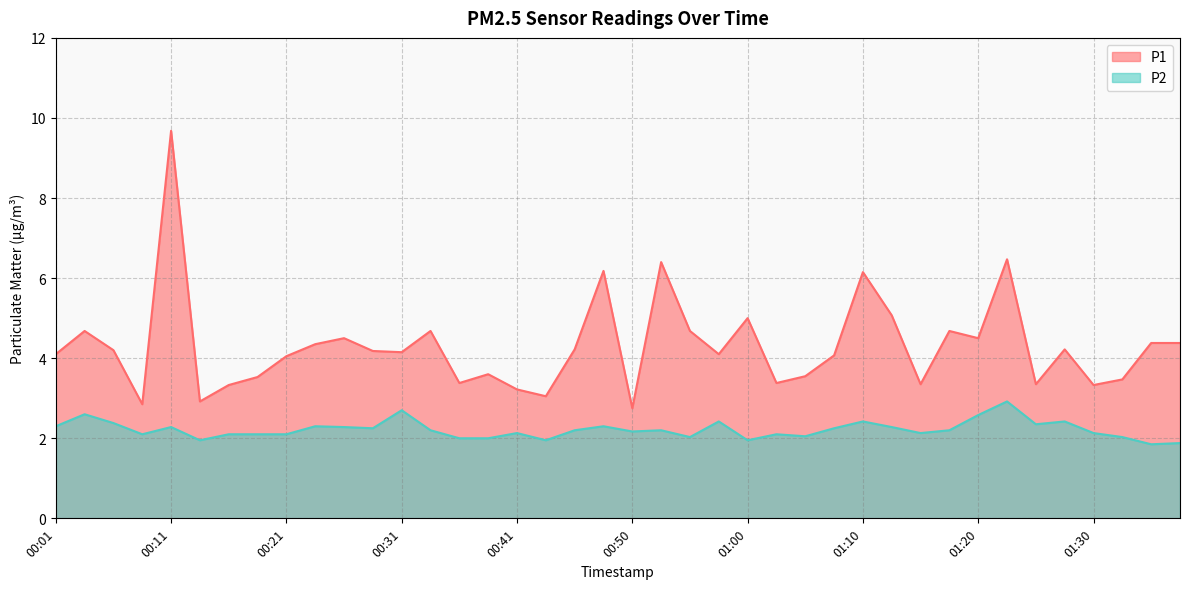

What is the difference between the P2 values at 00:18 and 00:38?

0.1